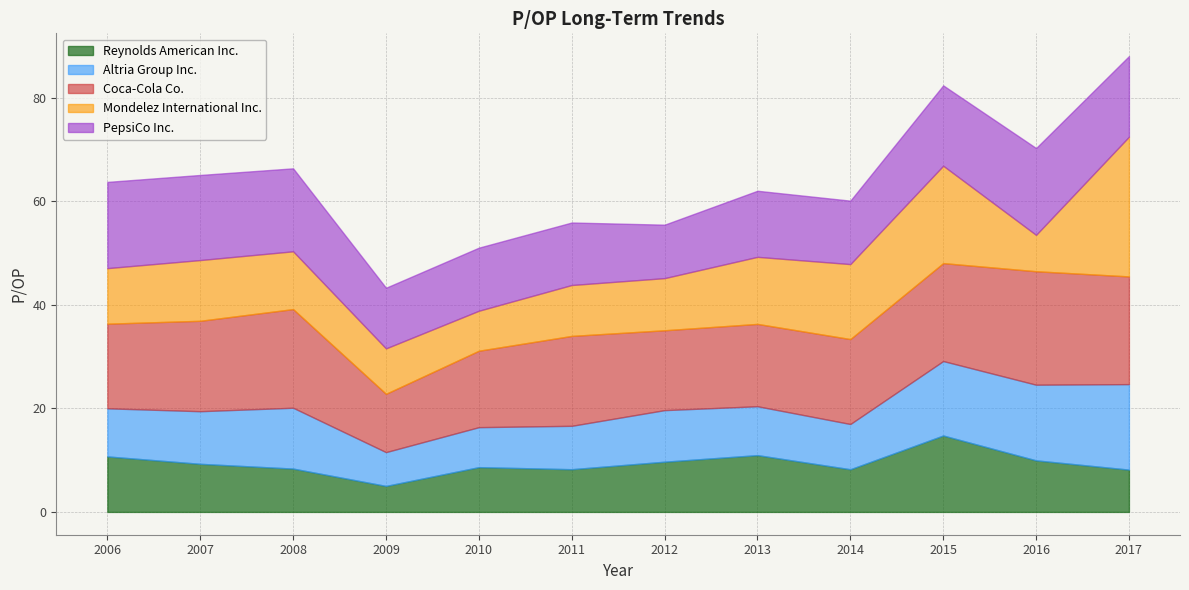

The Altria Group Inc. series shows 4.3 at 2011. True or false?

False